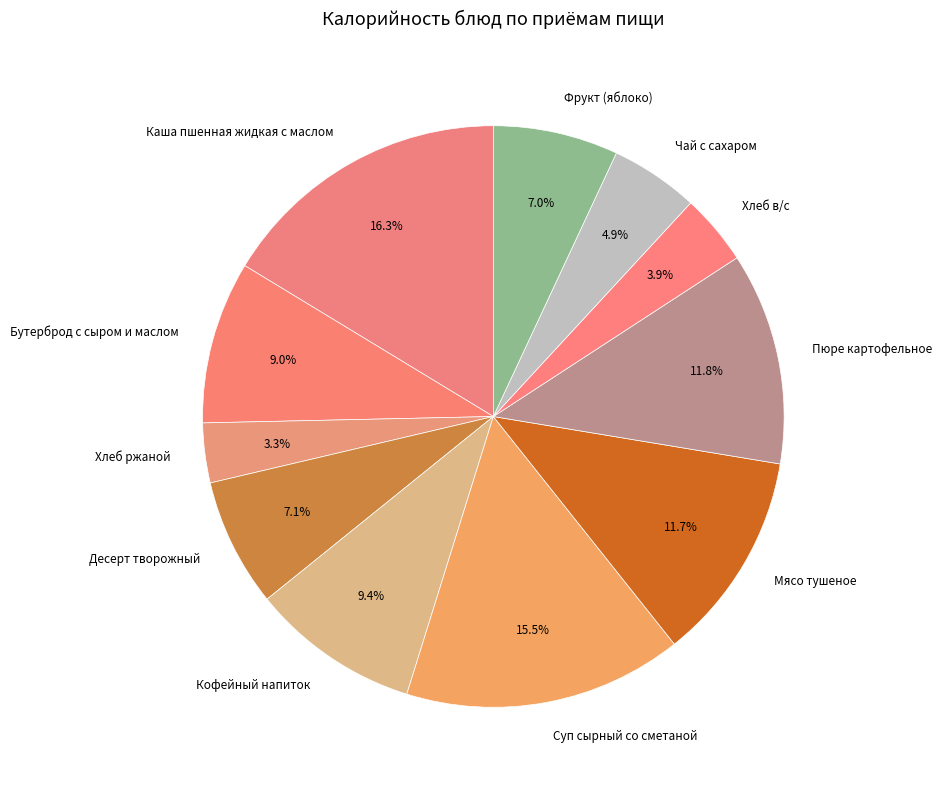

Does any single category account for the majority?

No